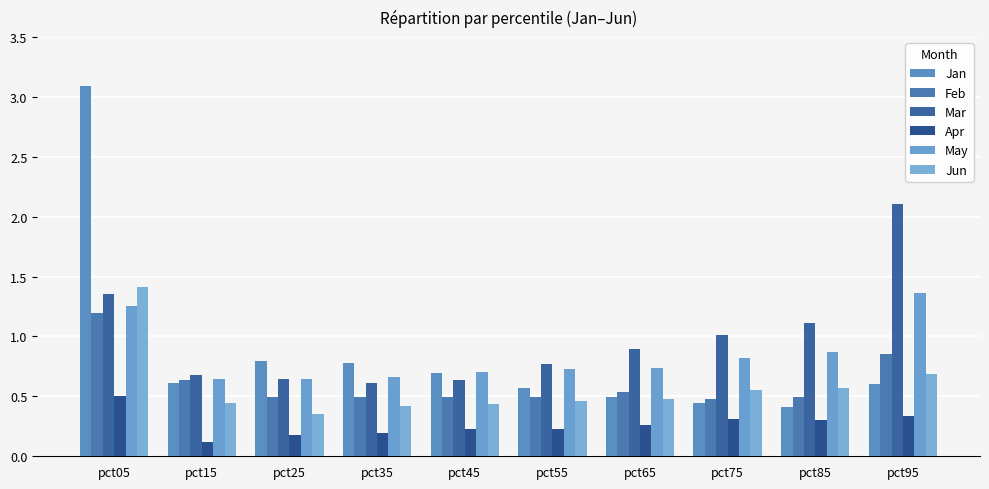

What is the maximum value shown in the chart?

3.1